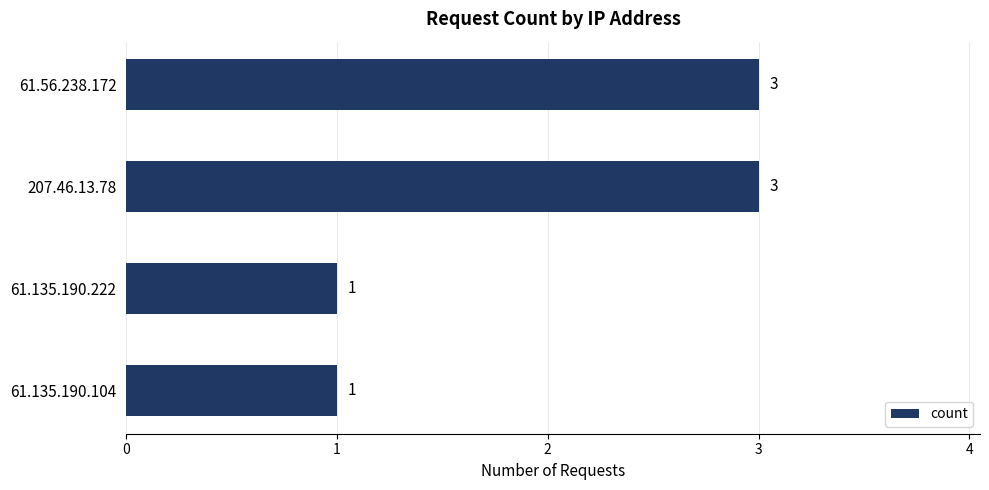

What position from the bottom is 207.46.13.78?

3